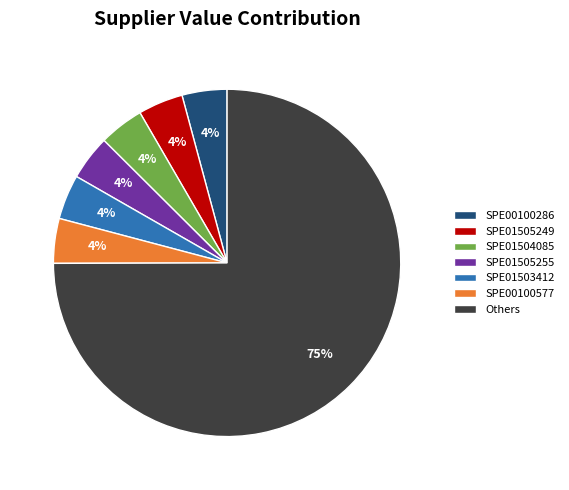

To the nearest percent, what portion does SPE01504085 represent?

4%